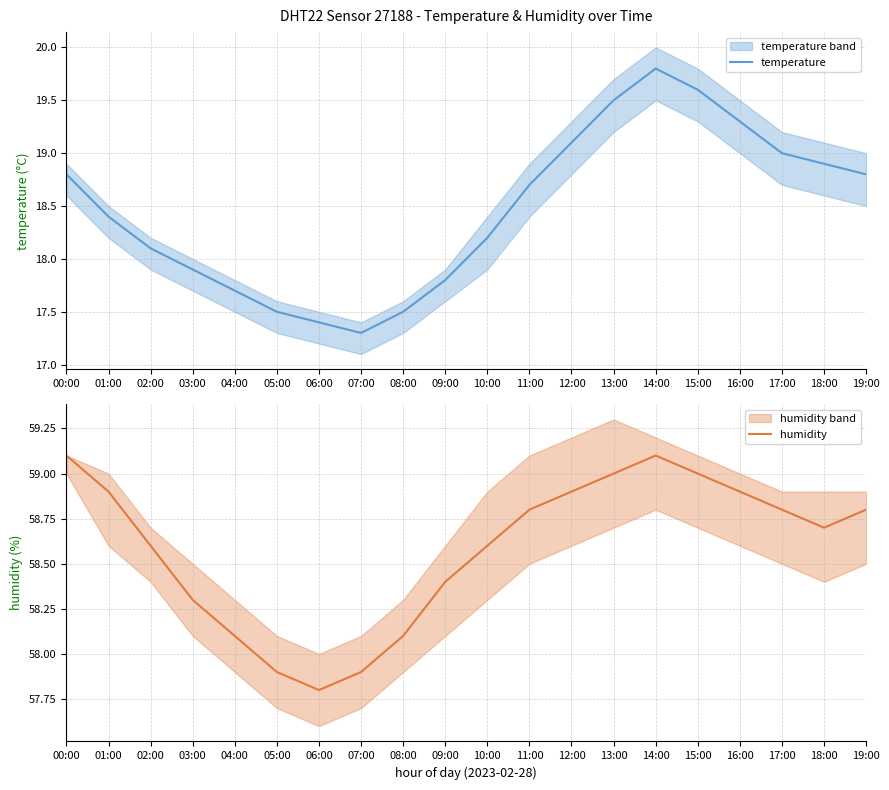

At which category does the chart reach its peak across all series?

00:00